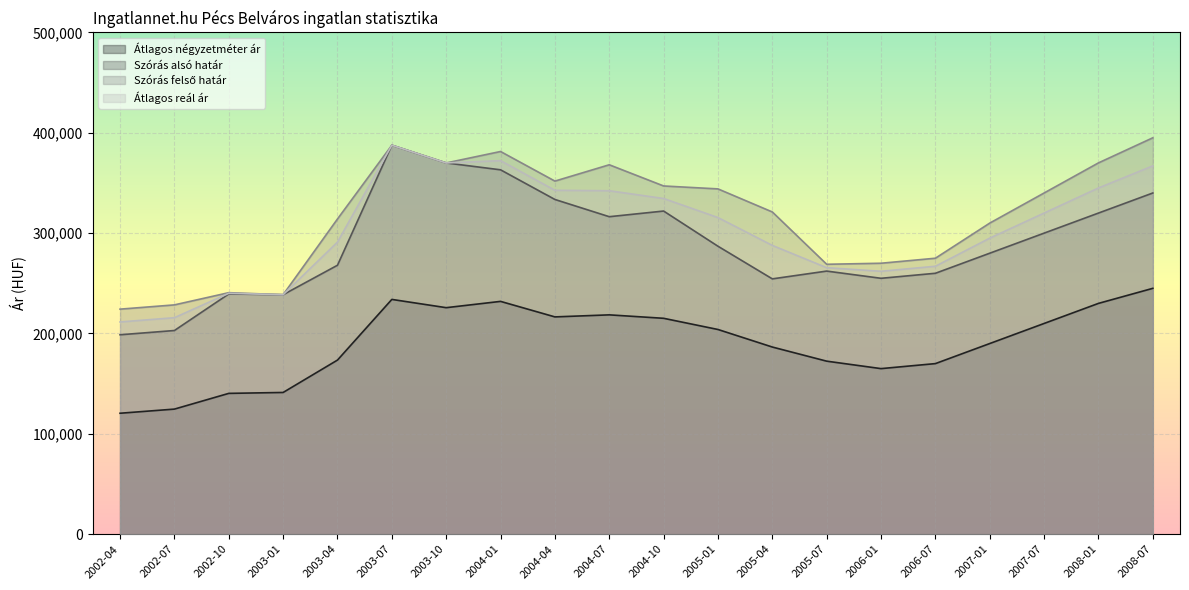

In Átlagos négyzetméter ár, how many points are lower than both neighbors (excluding endpoints)?

3